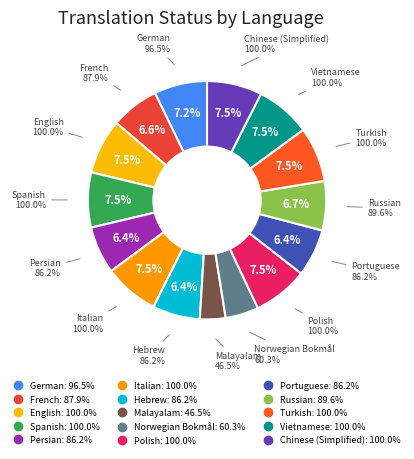

The Malayalam slice represents 3% of the pie. True or false?

True